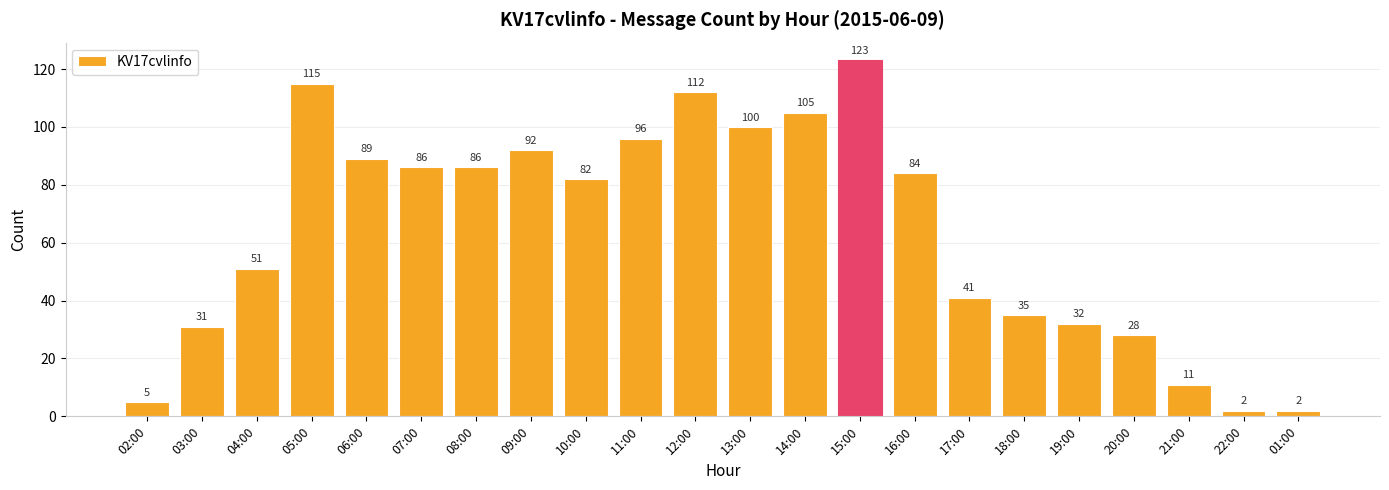

At which label does the data first exceed 84?

05:00